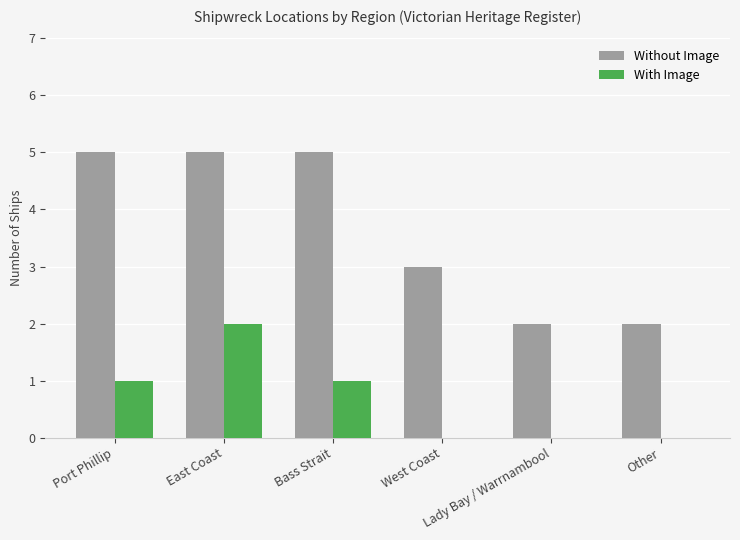

At which category is the sum across all series the highest?

East Coast